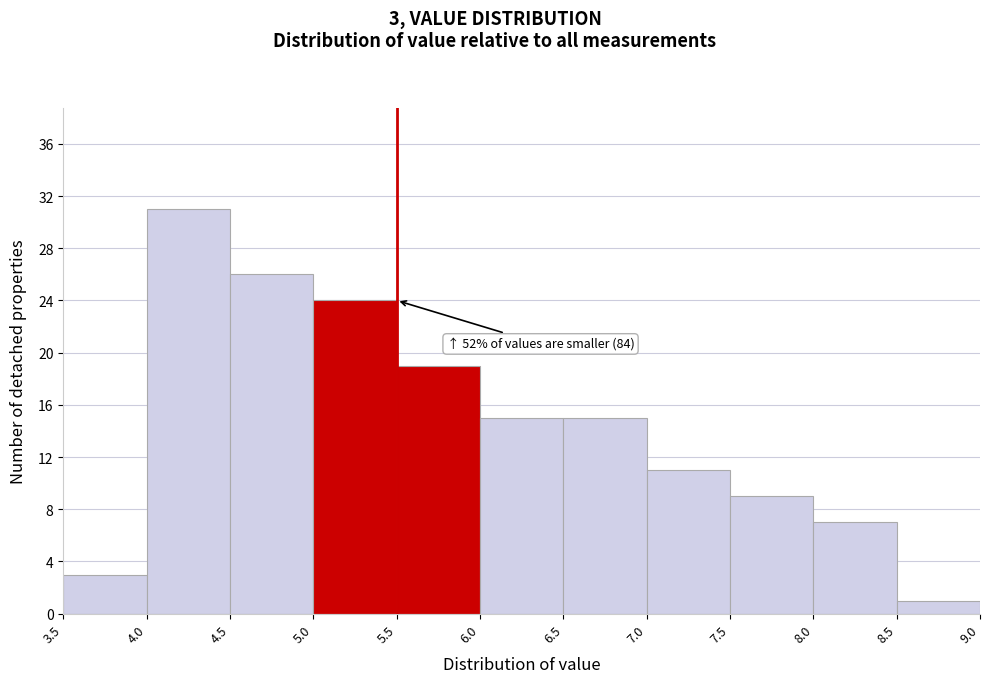

Over which range of the x-axis is the bar tallest?

4.0 to 4.5